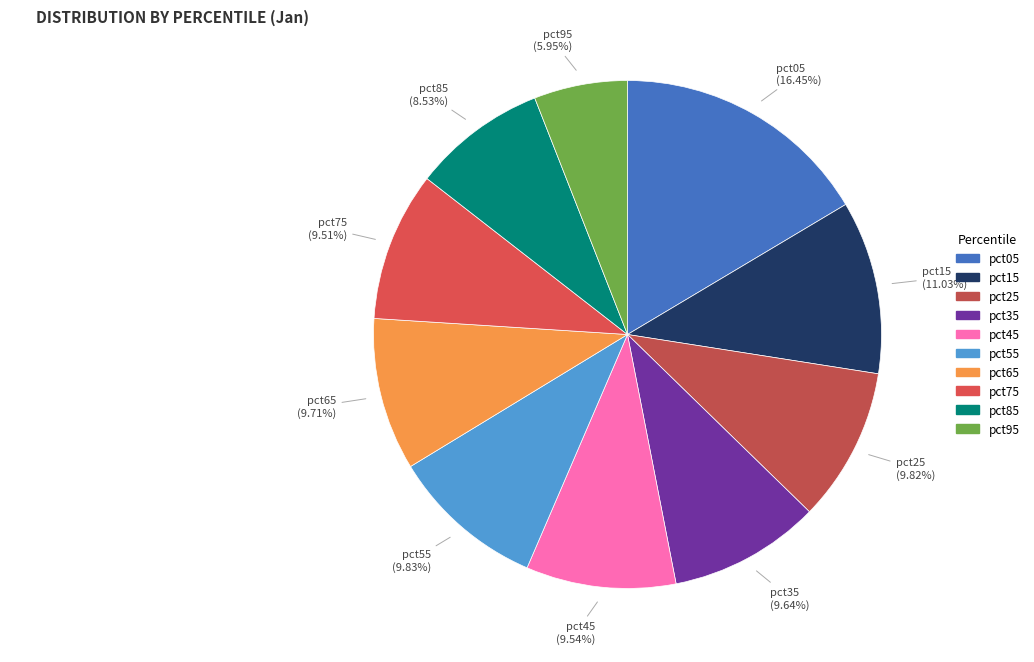

How many slices are in this pie chart?

10